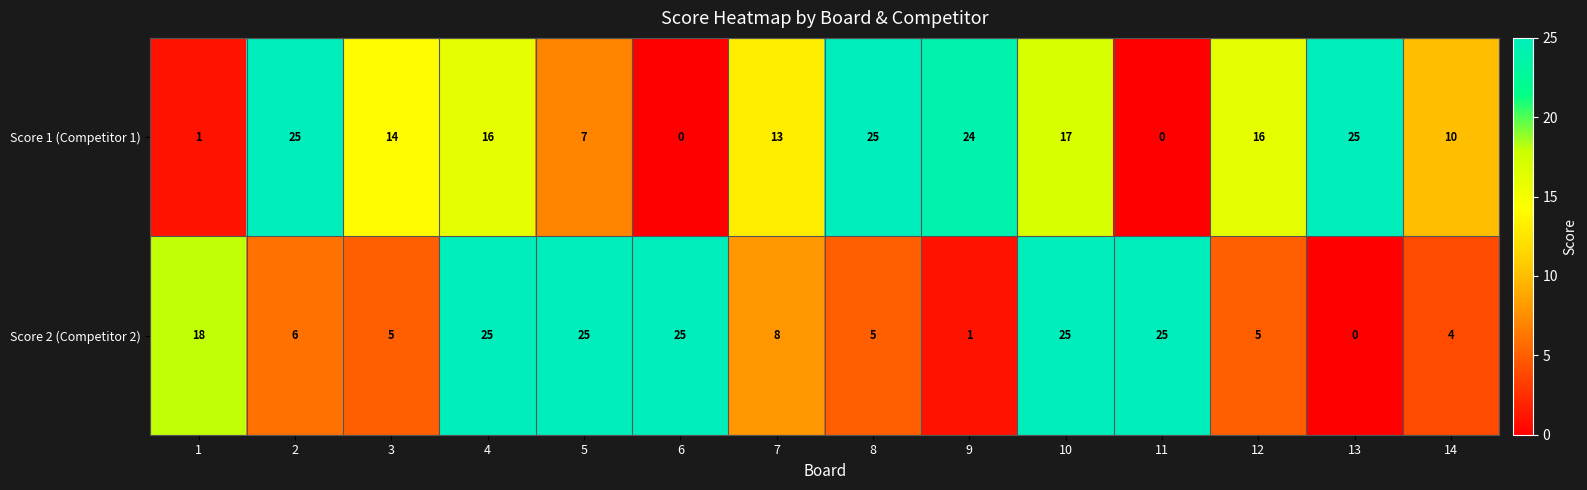

Rank the series by their average value, from highest to lowest.

Score 1 (Competitor 1), Score 2 (Competitor 2)